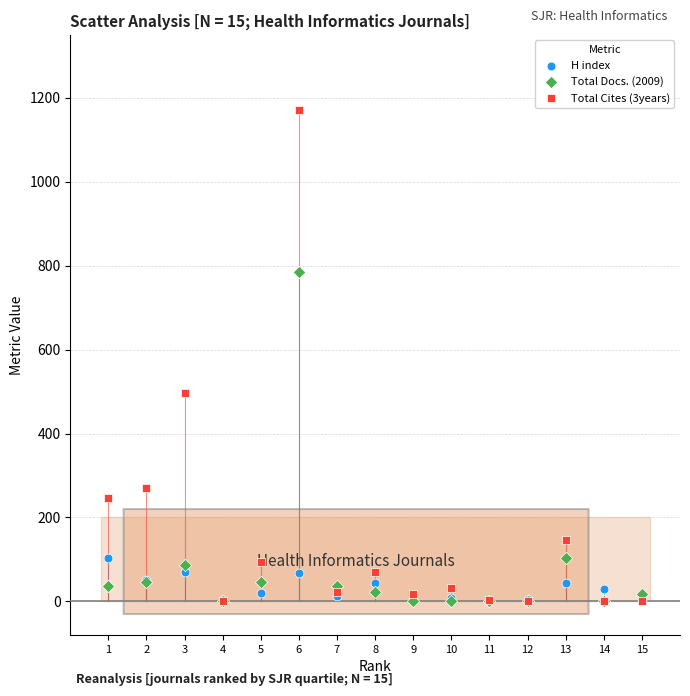

In the Total Docs. (2009) series, what Y value is closest to 392?

104